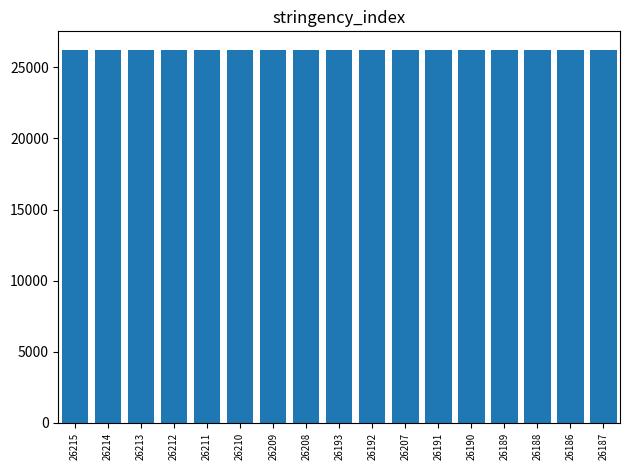

Approximately how many times larger is the value at 26215 compared to 26187?

1.0